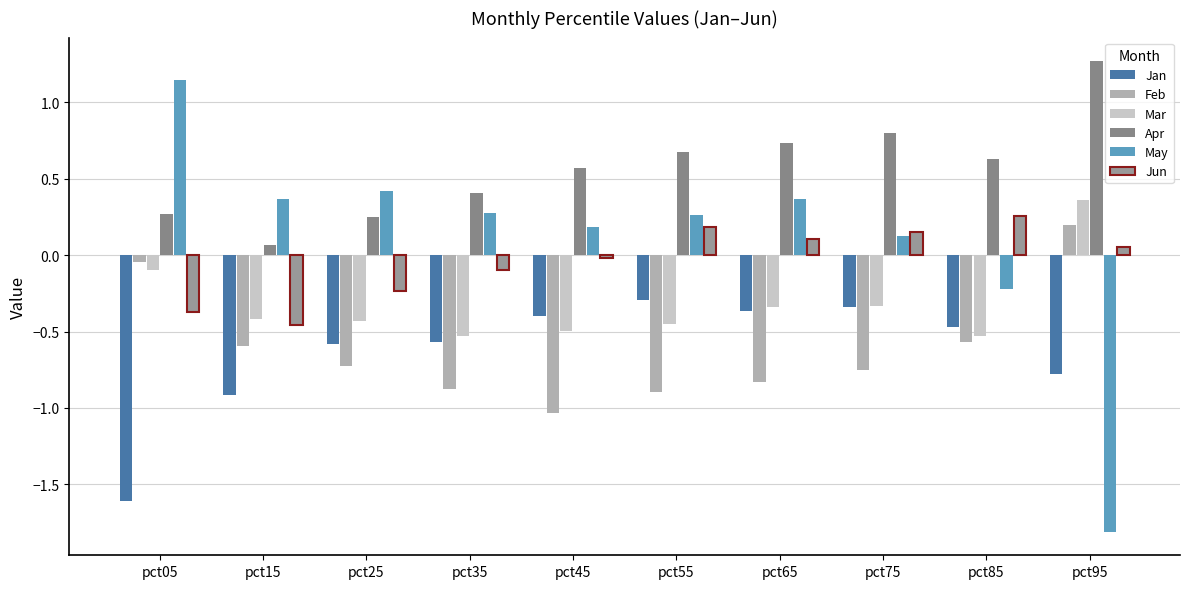

What is the difference between the second highest and second lowest values in the Feb series?

0.8